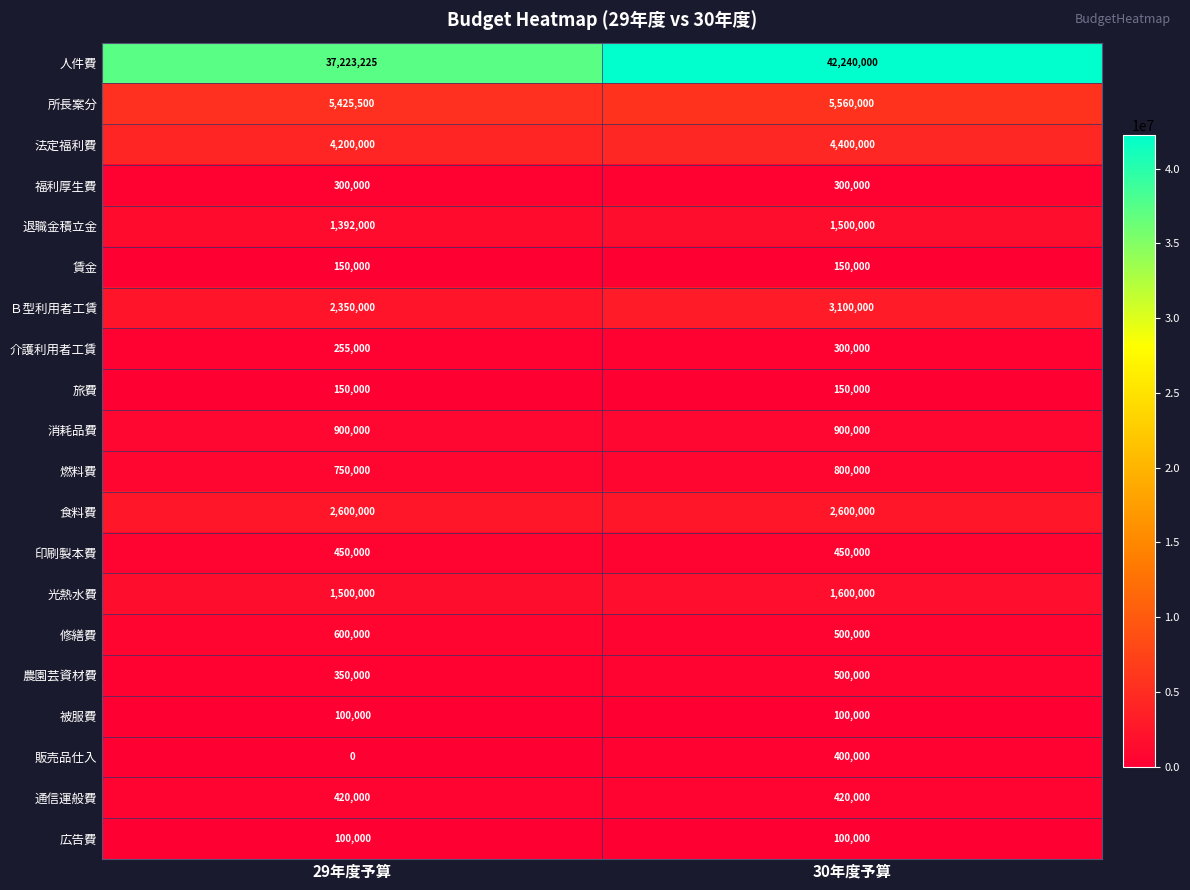

What is the total value across all series at 30年度予算?

66070000